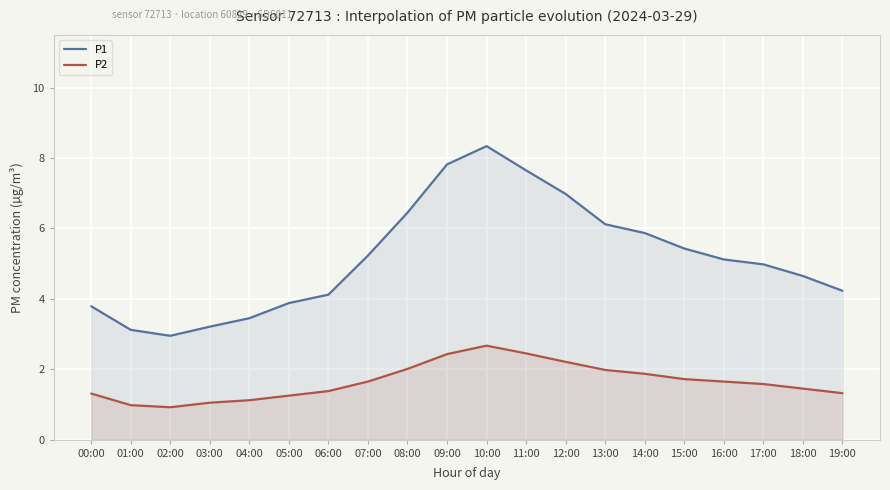

What position from the left is 08:00?

9